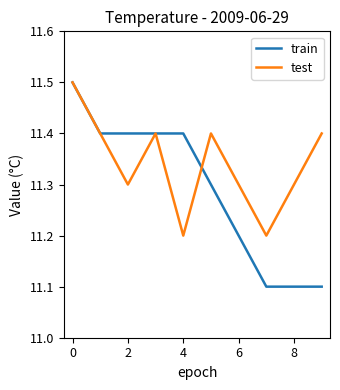

Which series has the largest total across all categories?

test